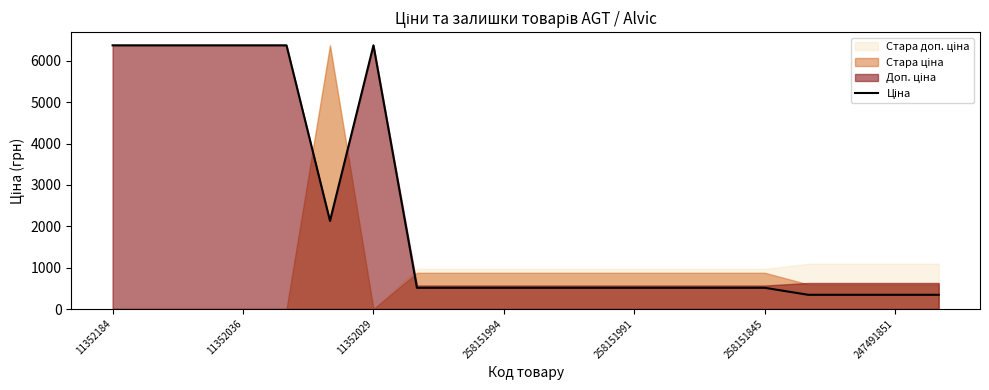

How many interior local valleys (lower than both neighbors) does the data have?

1